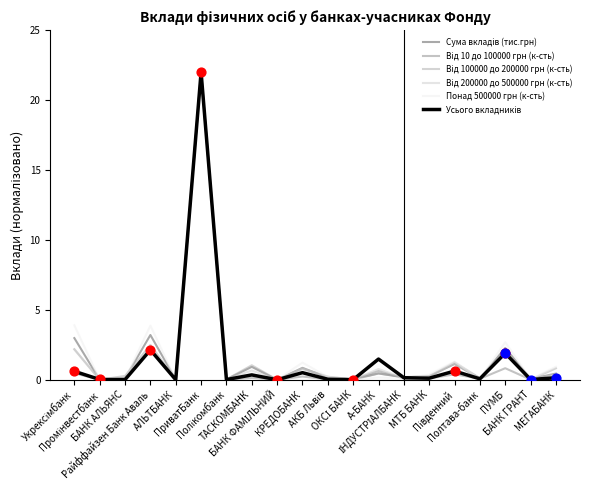

What is the greatest value displayed?

22.0